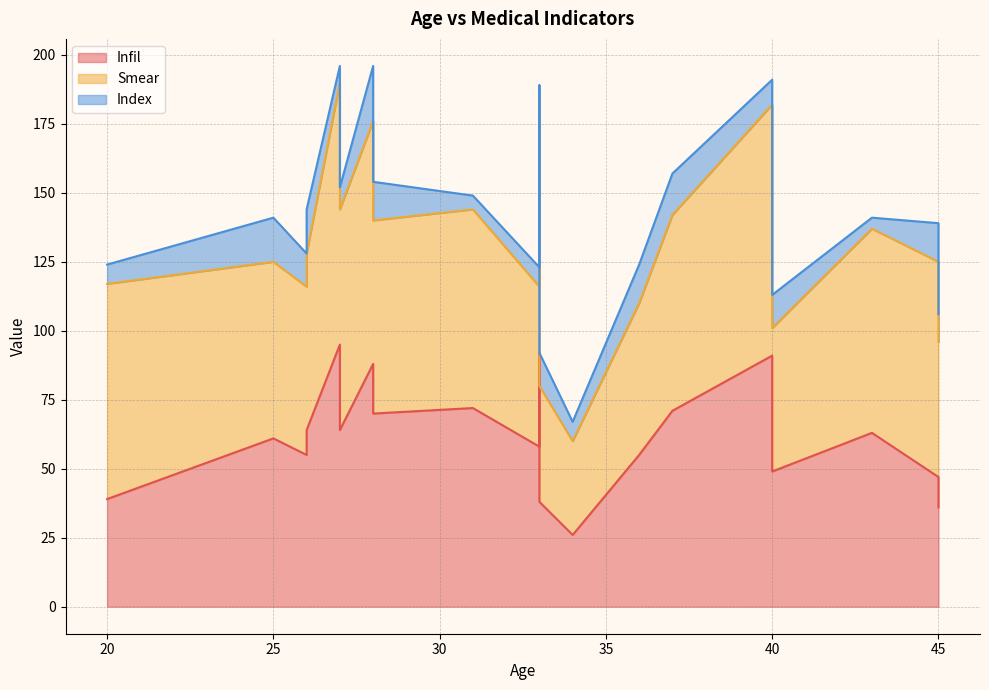

Where is Smear nearest to the value 64?

25